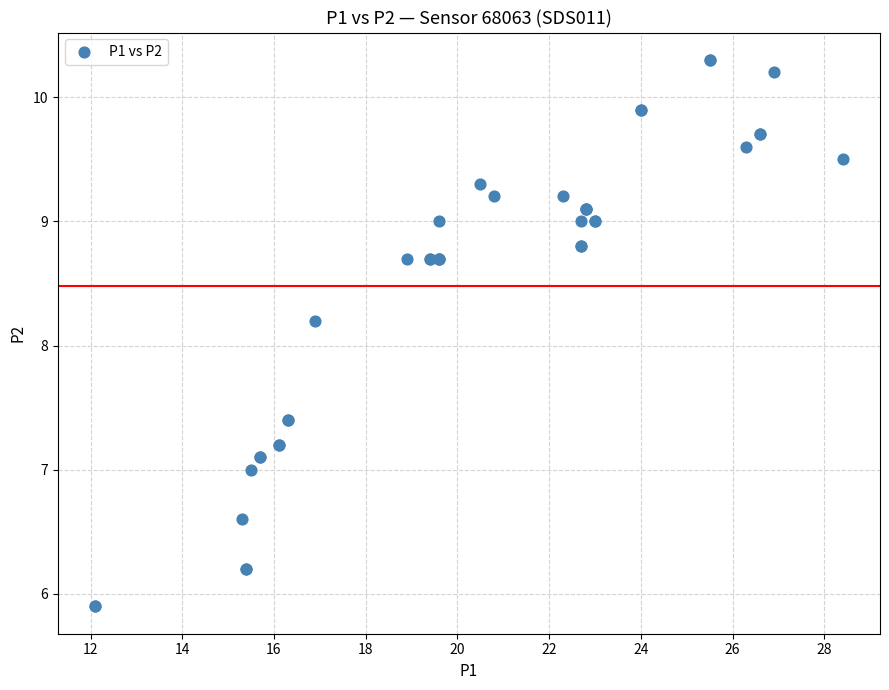

What Y value in the scatter plot is closest to 8?

8.2